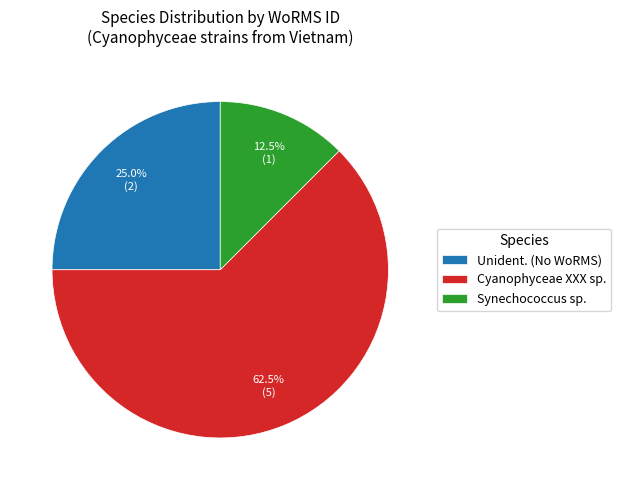

Between Cyanophyceae XXX sp. and Unident. (No WoRMS), which is larger?

Cyanophyceae XXX sp.